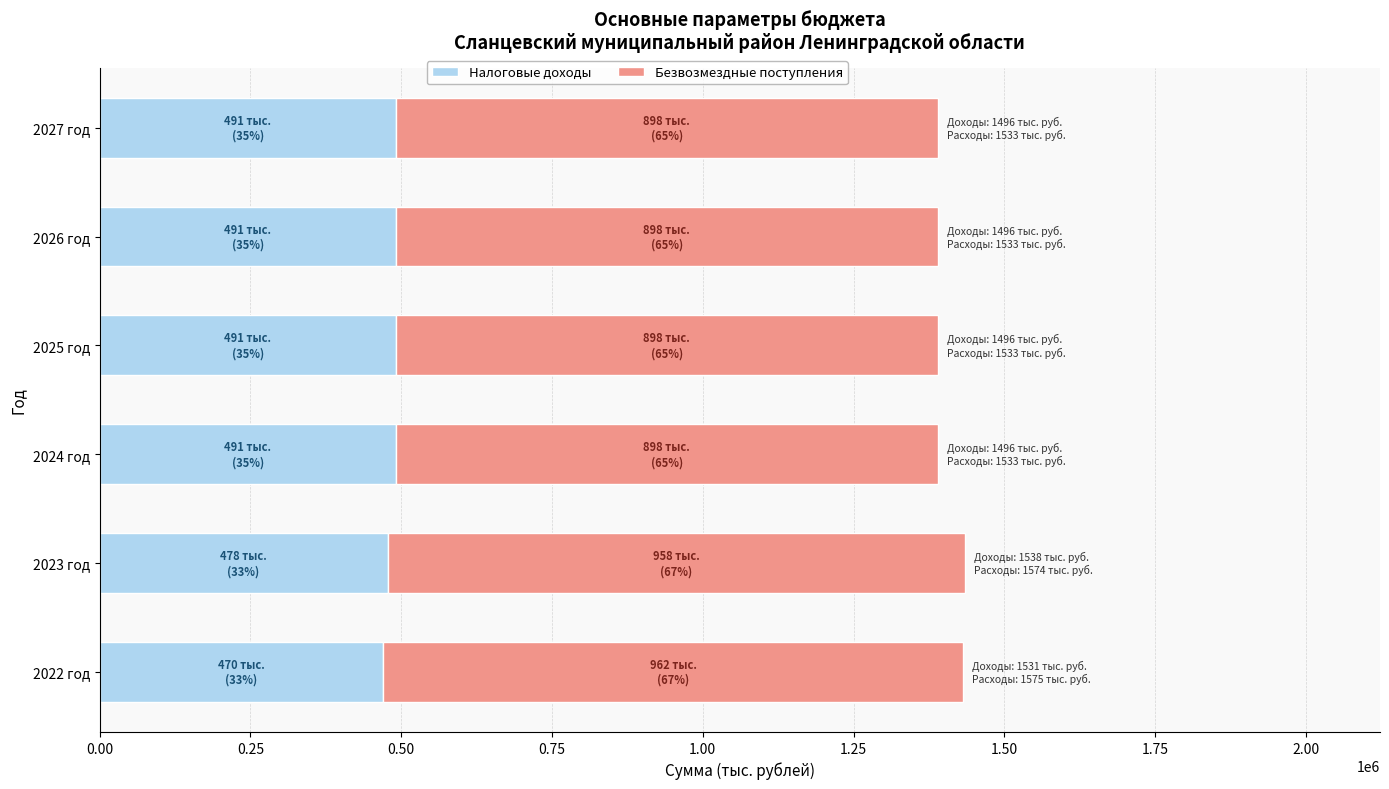

What is the total value across all series at 2027 год?

1389465.9